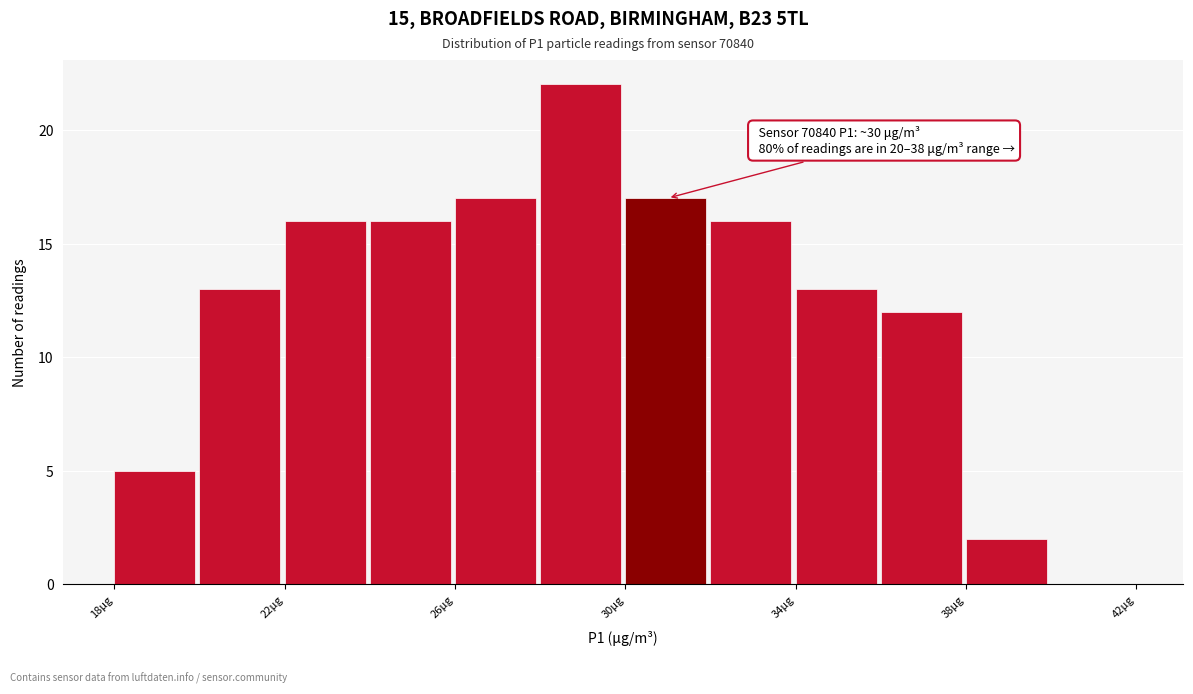

Over which range of the x-axis is the bar tallest?

28 to 30